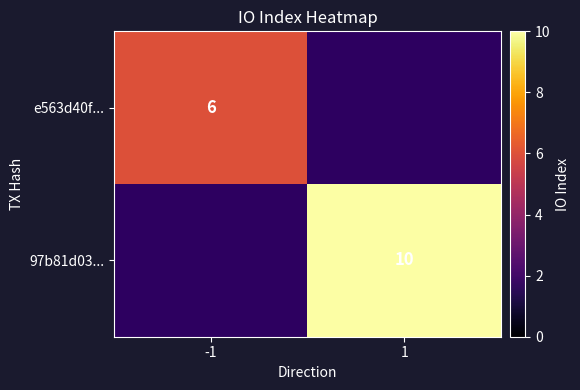

True or false: 97b81d03... has a value of 10 at 1.

True